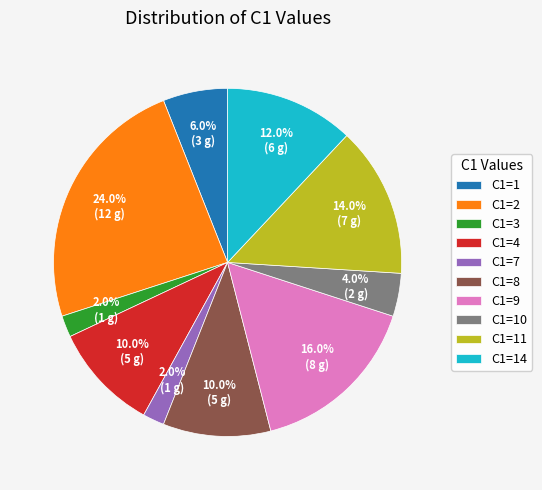

Does C1=1 account for over 50% of the chart?

No